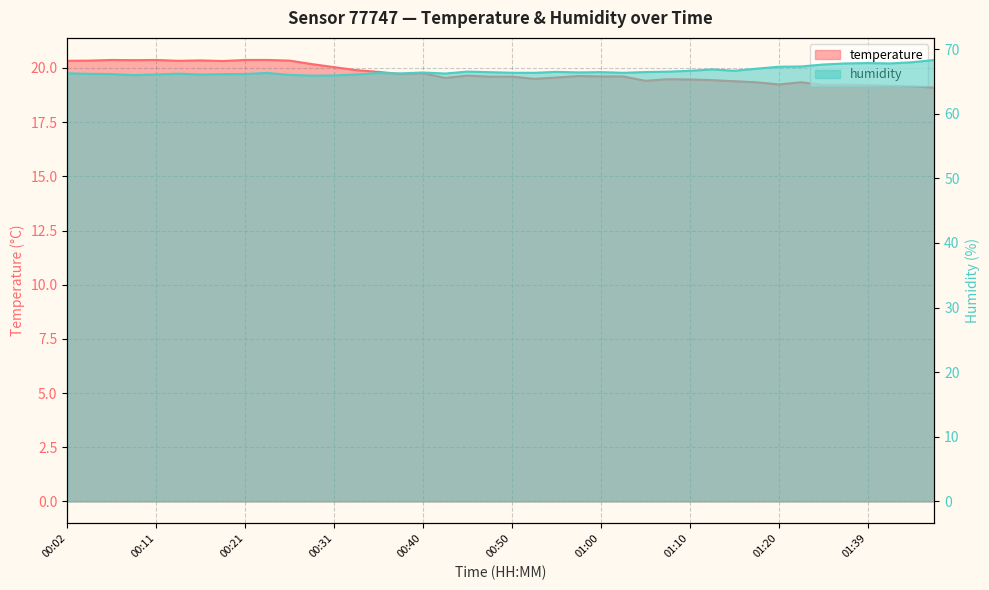

What is the label of the 9th point from the right?

01:17